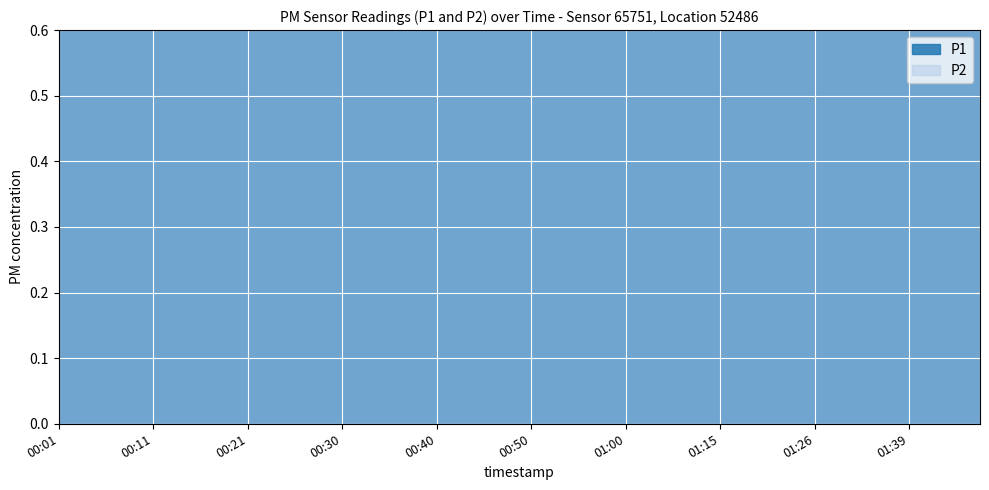

Which series changed the most between 00:40 and 01:42?

P1